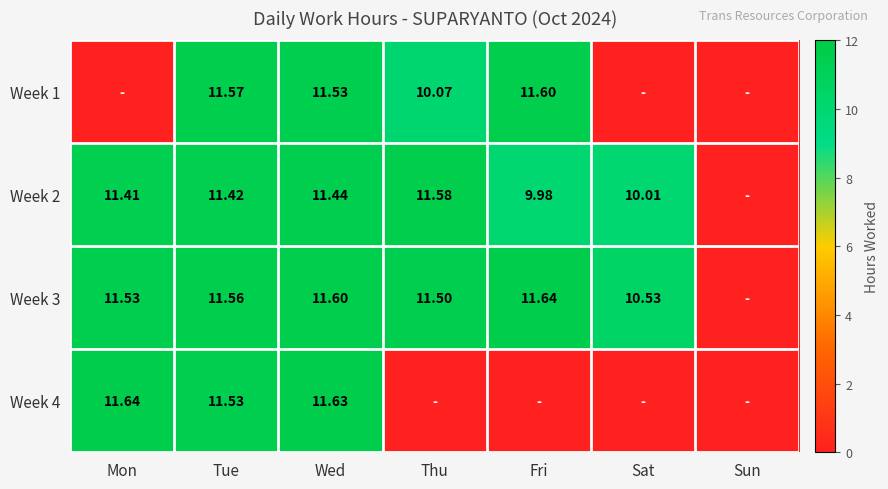

True or false: Week 1 has a value of 0.0 at Sat.

True